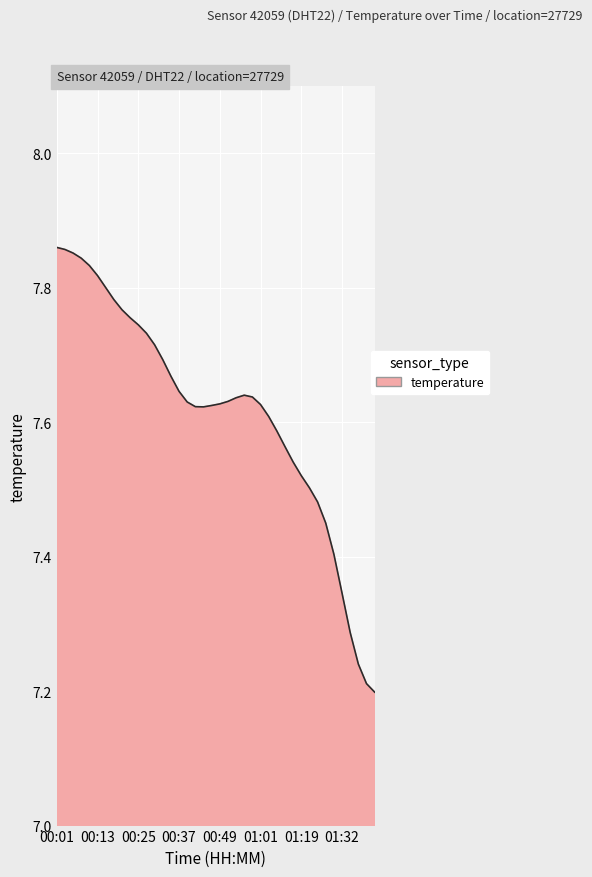

How many lines are shown in the chart?

1